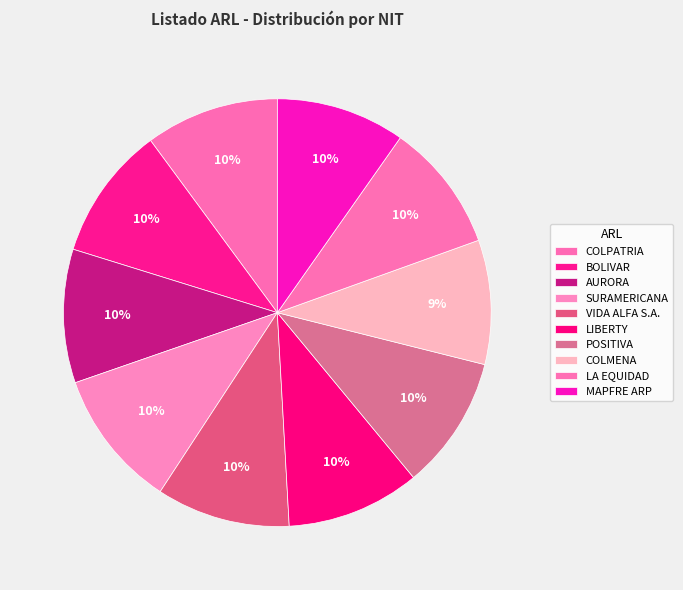

Rank the categories by value from highest to lowest.

SURAMERICANA, VIDA ALFA S.A., AURORA, POSITIVA, LIBERTY, BOLIVAR, COLPATRIA, MAPFRE ARP, LA EQUIDAD, COLMENA